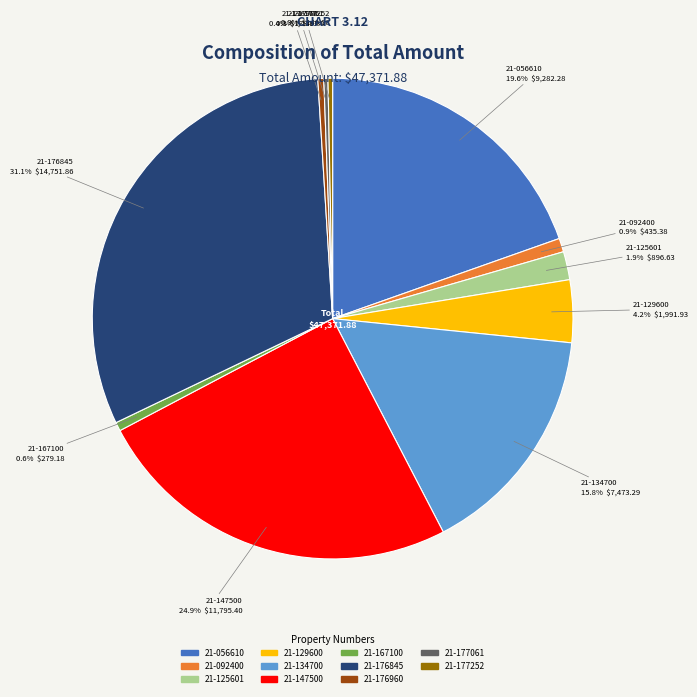

What percentage is the 21-092400 slice, to the nearest percent?

1%